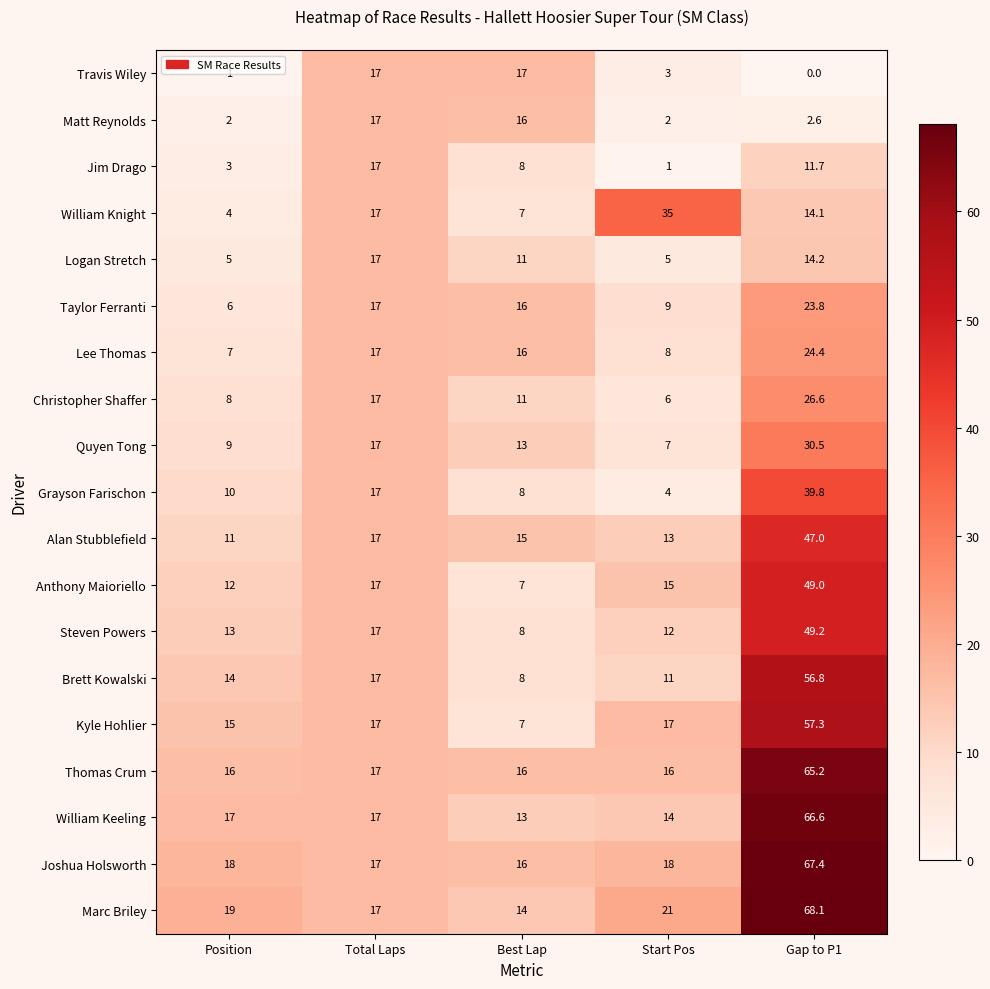

At how many categories does at least one series exceed 44?

1